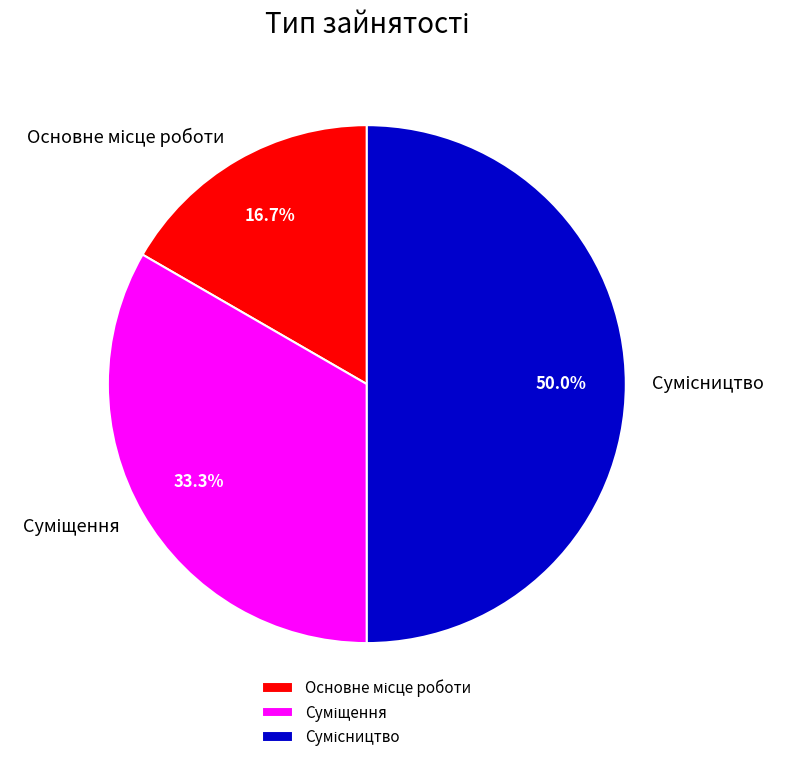

How many segments does this pie chart have?

3